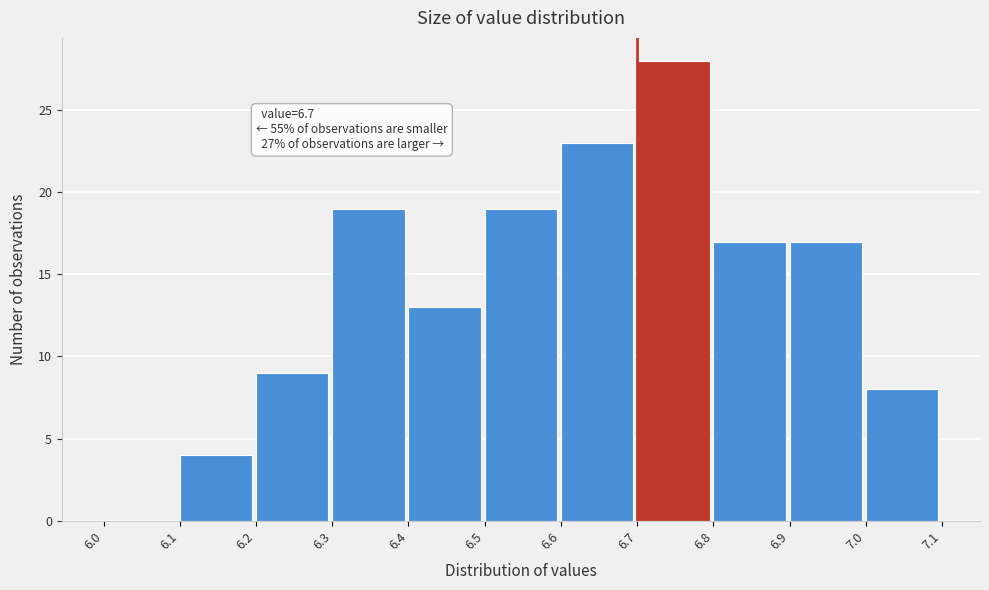

Over which range of the x-axis is the bar tallest?

6.7 to 6.8